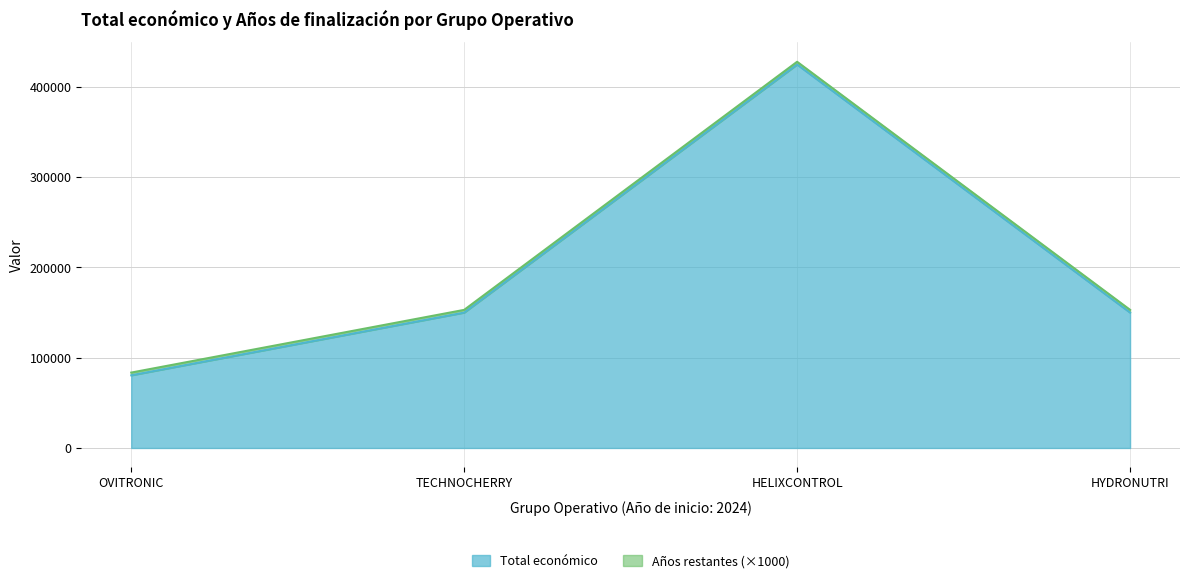

True or false: there are more than 0 points higher than both neighbors.

True